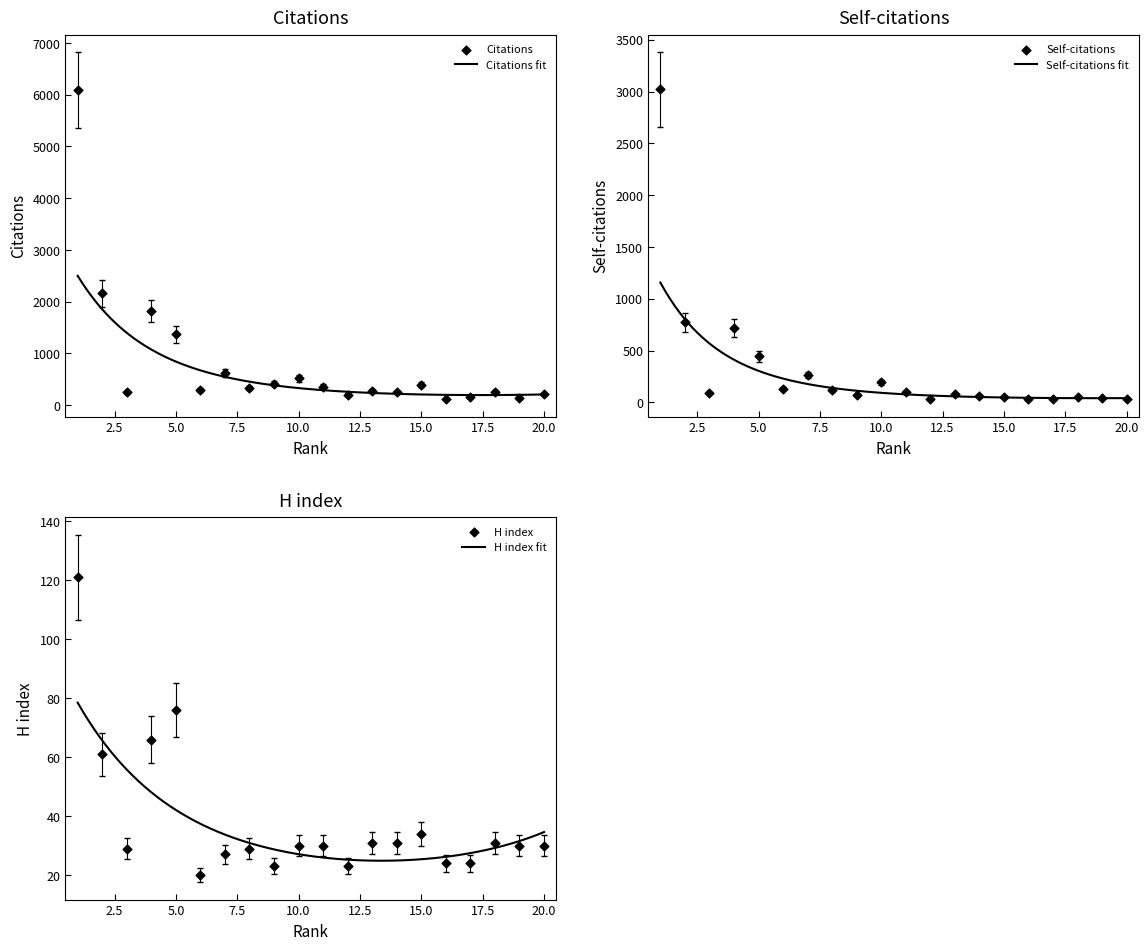

At how many categories does at least one series exceed 3718?

1